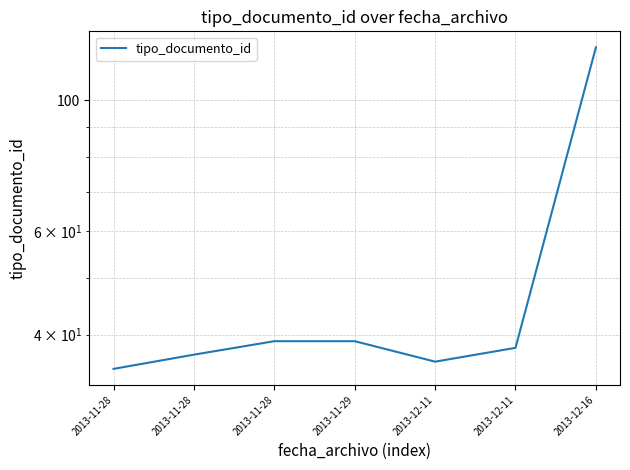

The value at 2013-11-29 is 58. True or false?

False